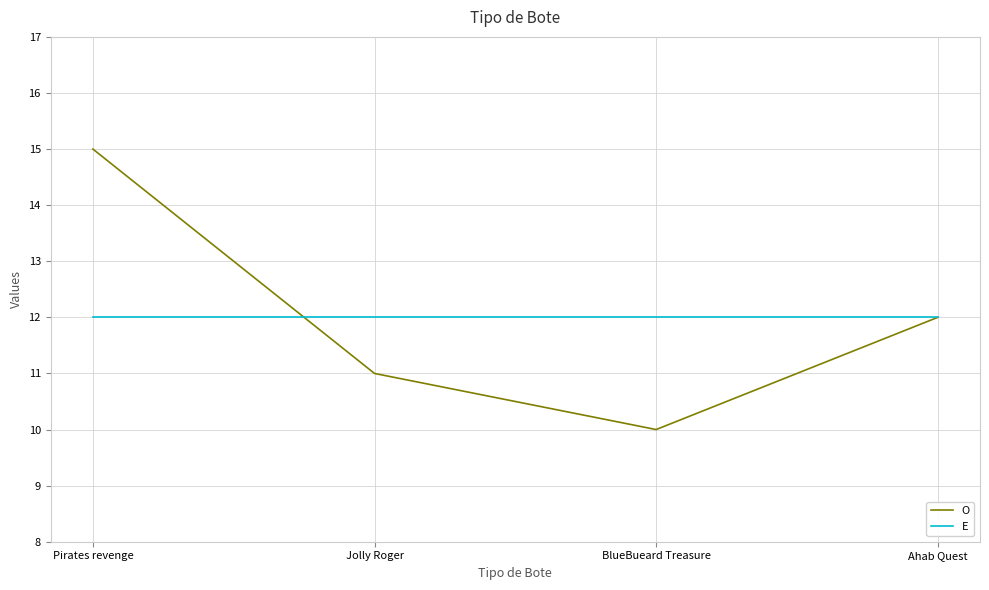

Rank the series at Jolly Roger from highest to lowest value.

E, O